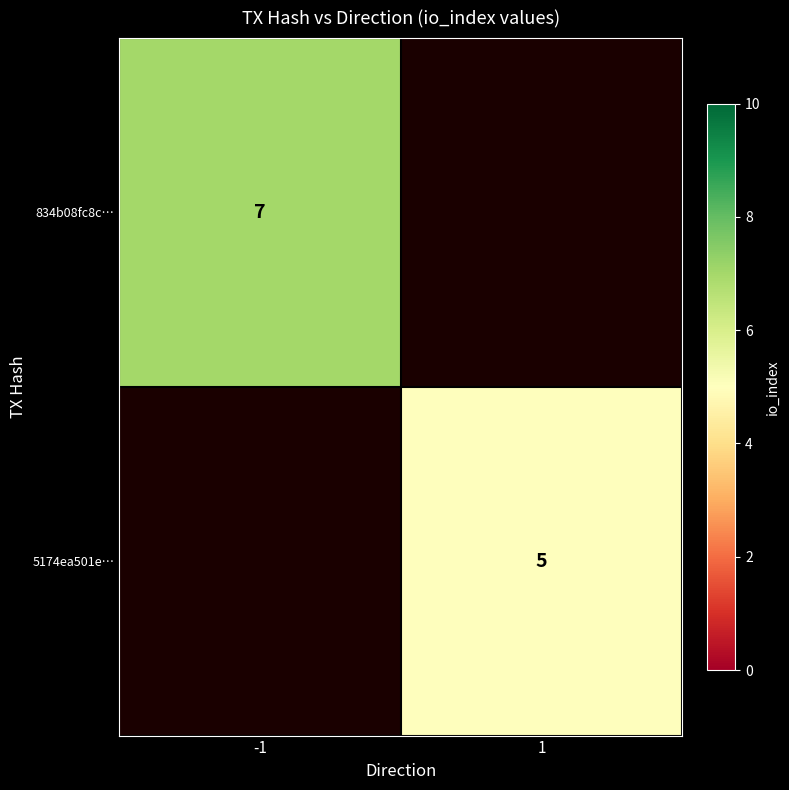

True or false: 5174ea501e… has a value of 1 at 1.

False